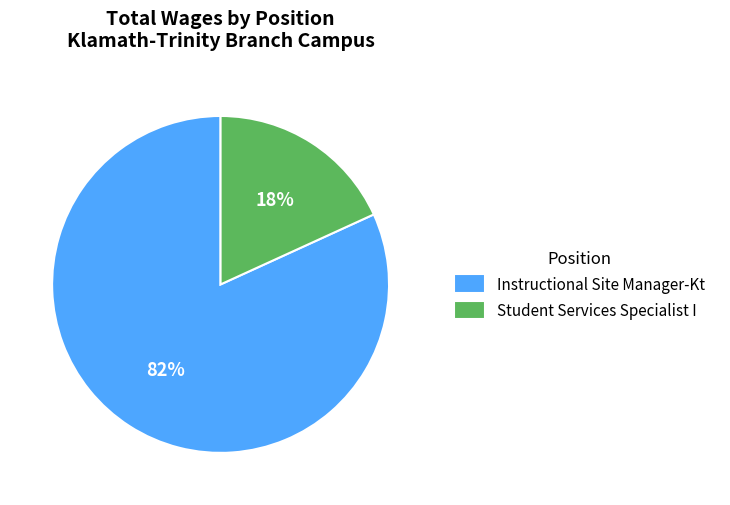

Which has a higher value, Instructional Site Manager-Kt or Student Services Specialist I?

Instructional Site Manager-Kt